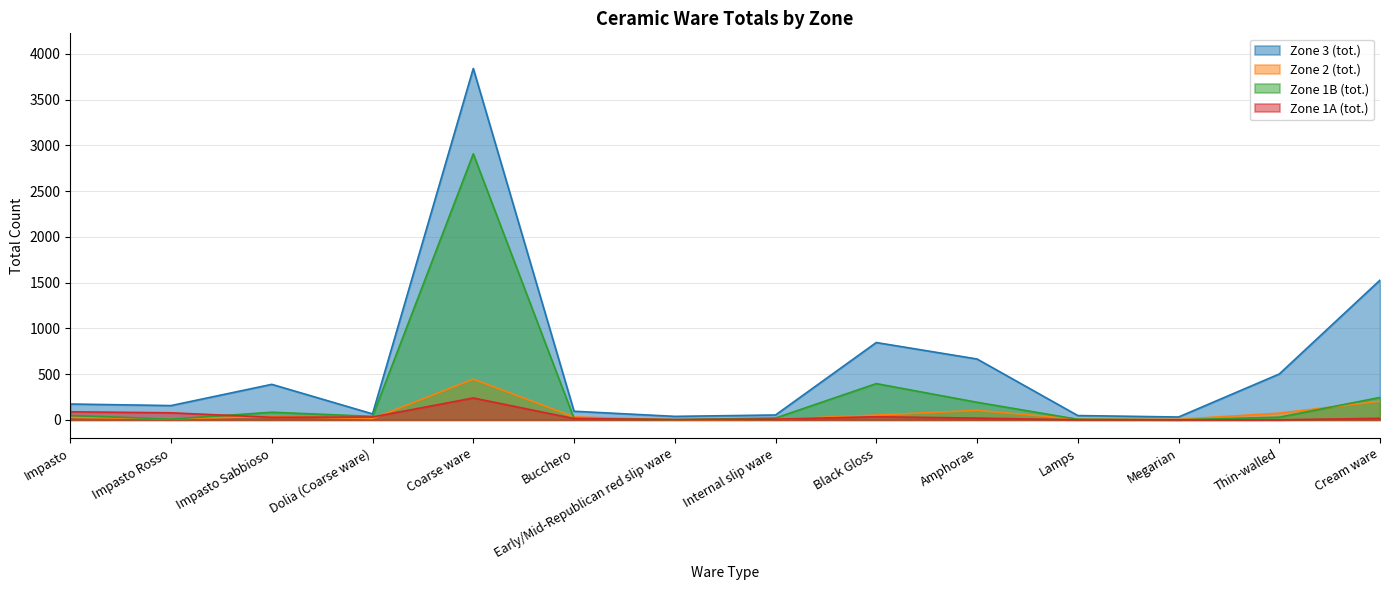

Which has a higher value, Cream ware or Dolia (Coarse ware)?

Cream ware